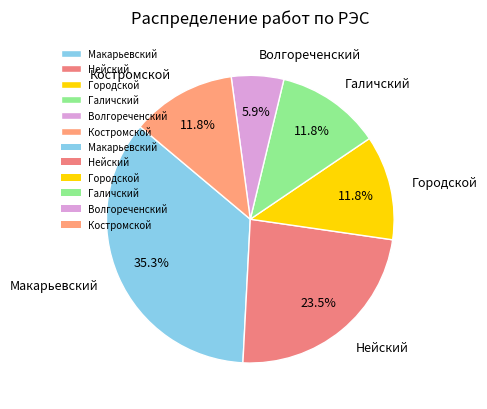

To the nearest percent, what is the average slice percentage?

17%